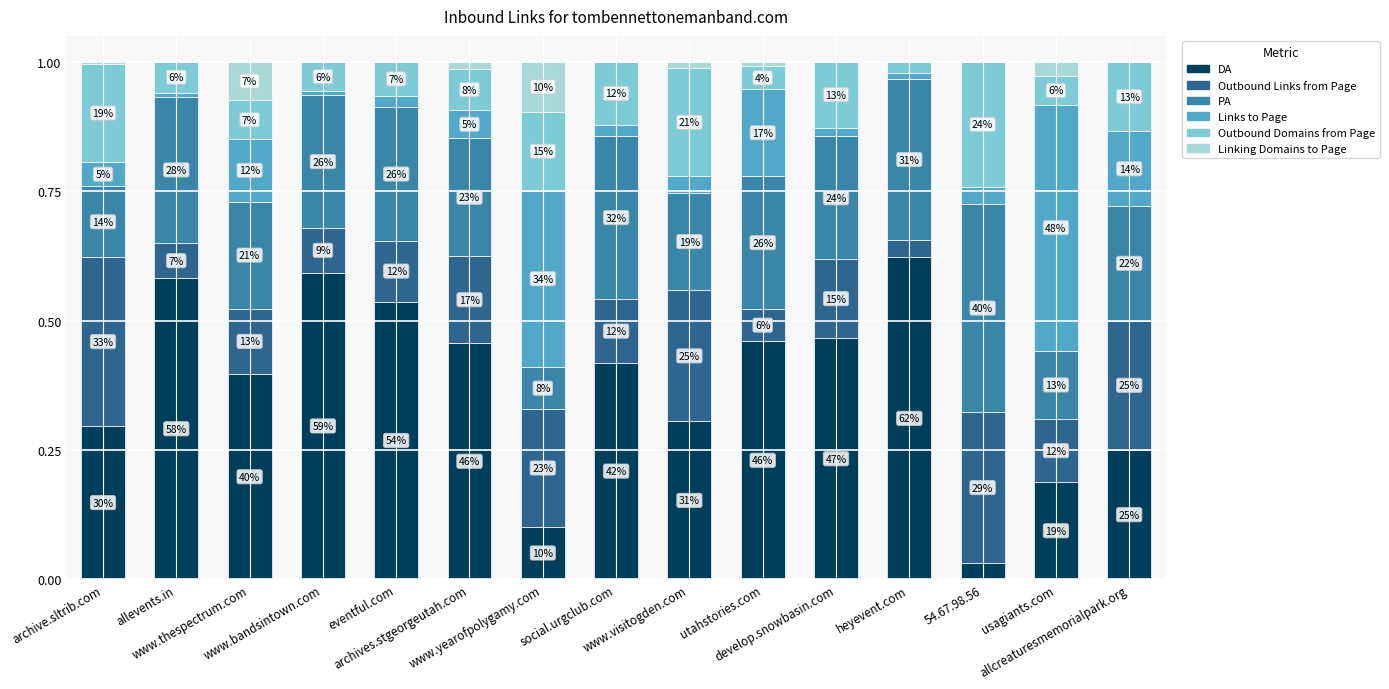

What are all the series names shown in the legend?

DA, Outbound Links from Page, PA, Links to Page, Outbound Domains from Page, Linking Domains to Page